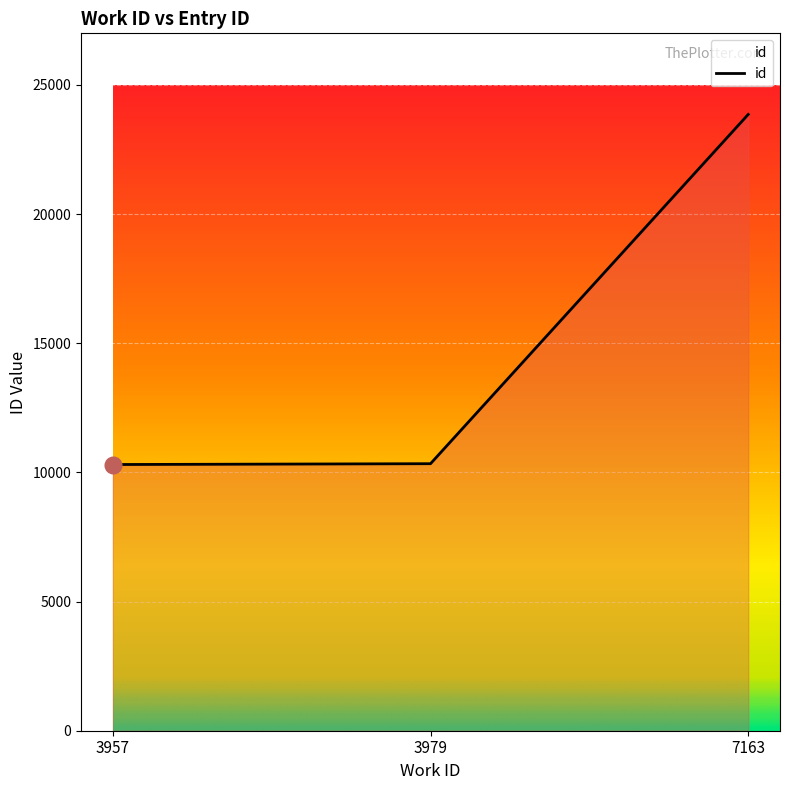

What is the minimum value shown in the chart?

10306